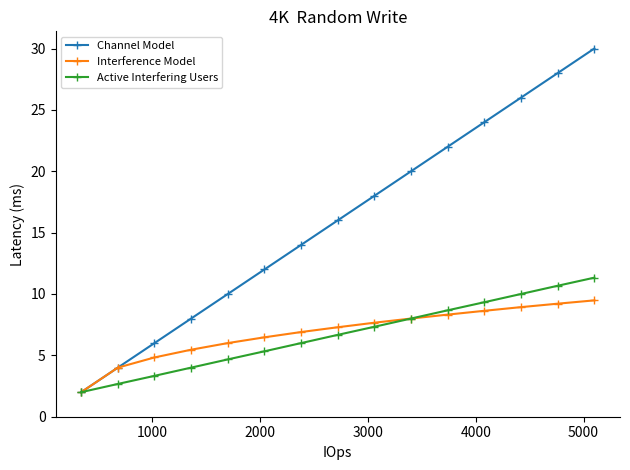

Rank the series by their maximum value, from highest to lowest.

Channel Model, Active Interfering Users, Interference Model